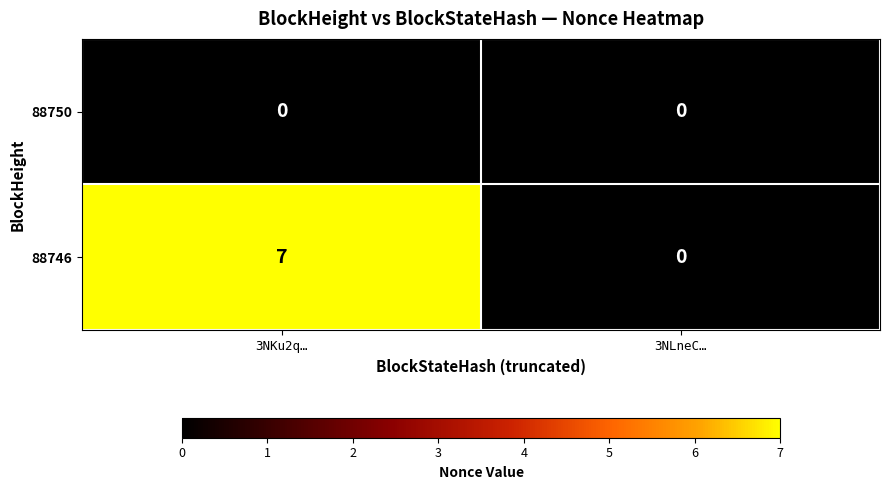

Which series has the widest spread of values?

88746